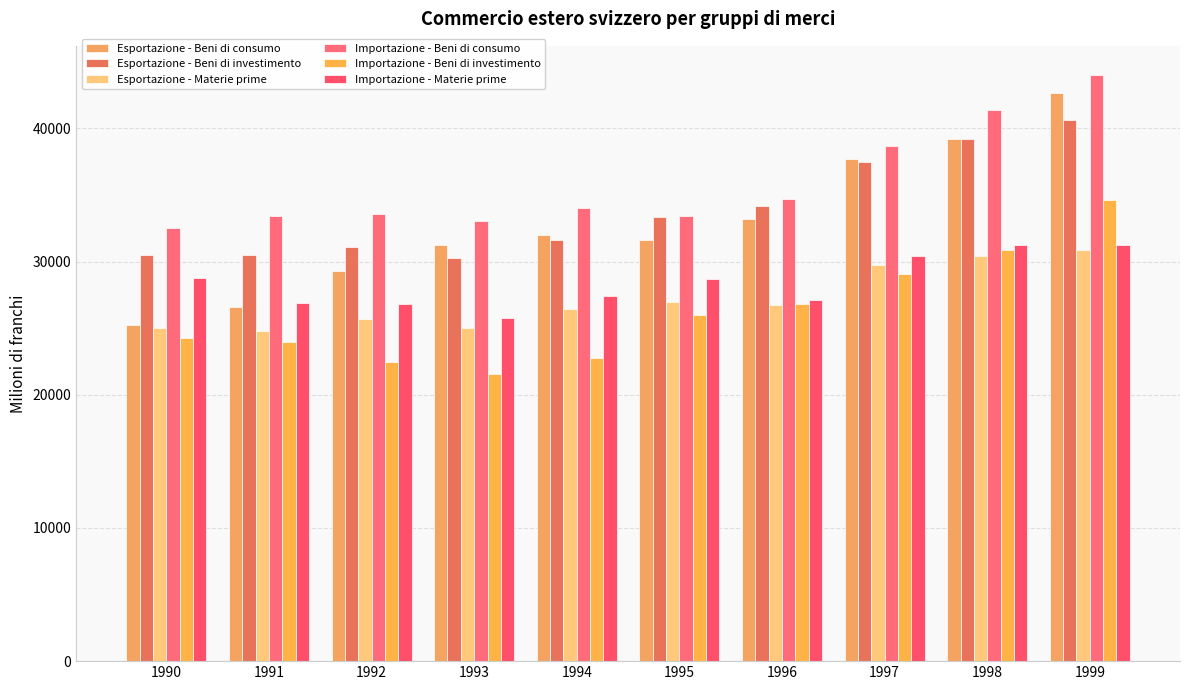

At how many categories does at least one series exceed 43816?

1